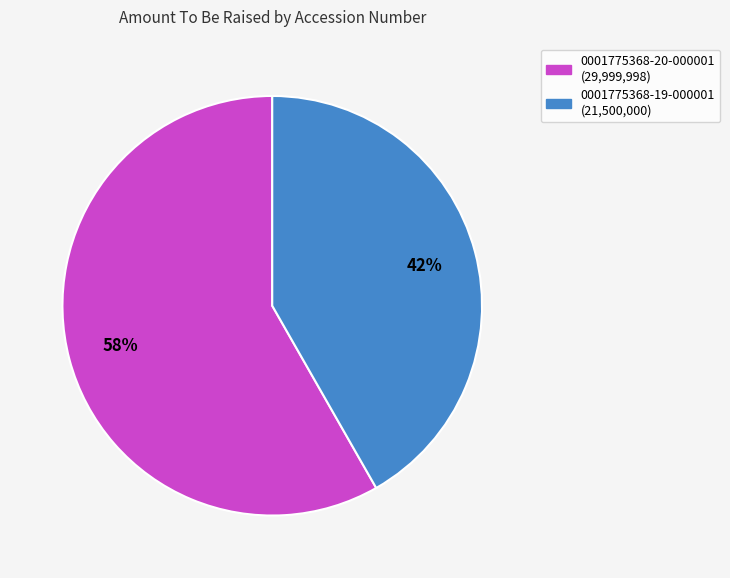

Is there any slice that represents more than half of the pie?

Yes